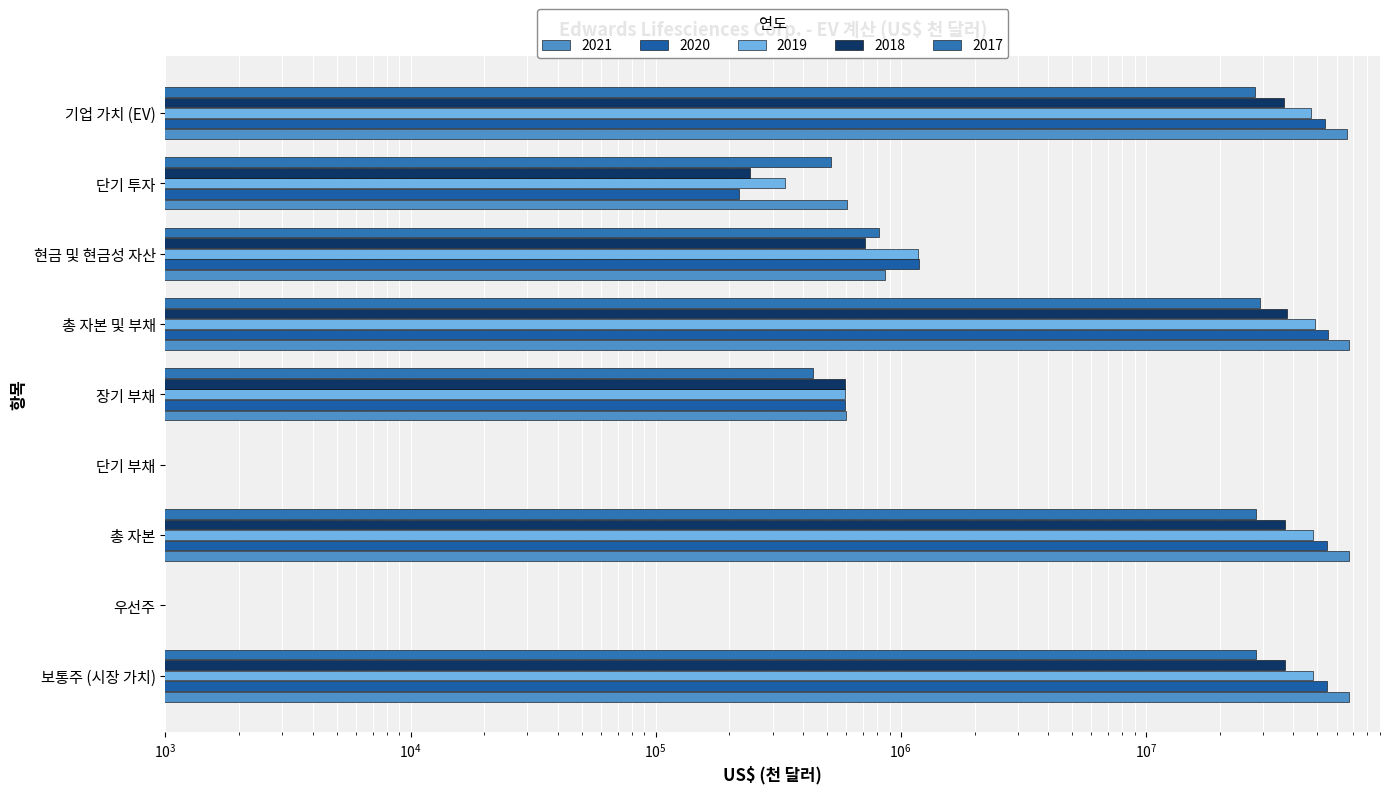

How many bars are there in total?

45